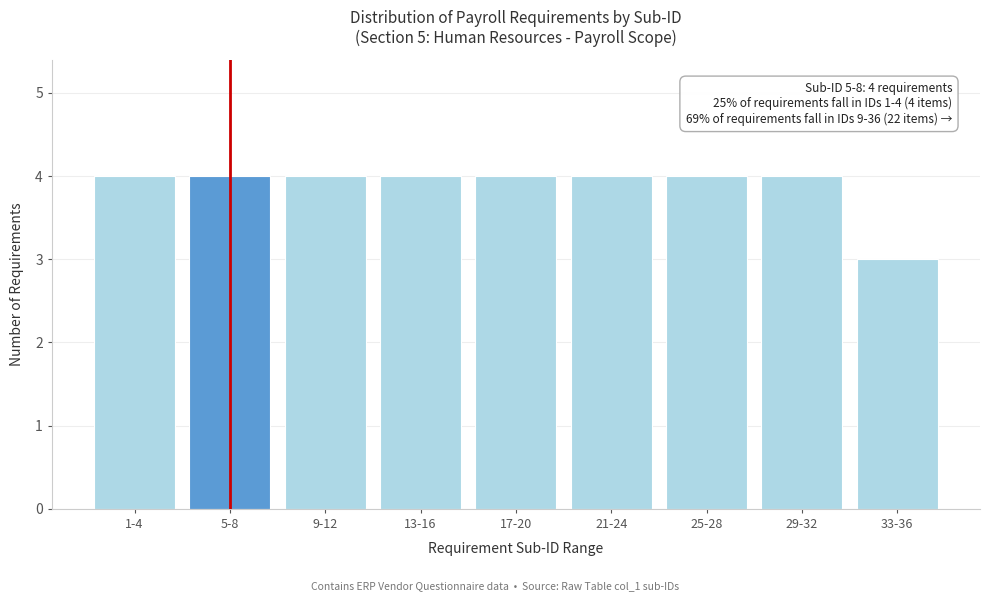

Reading right to left, what are all the values shown in this chart?

3	4	4	4	4	4	4	4	4